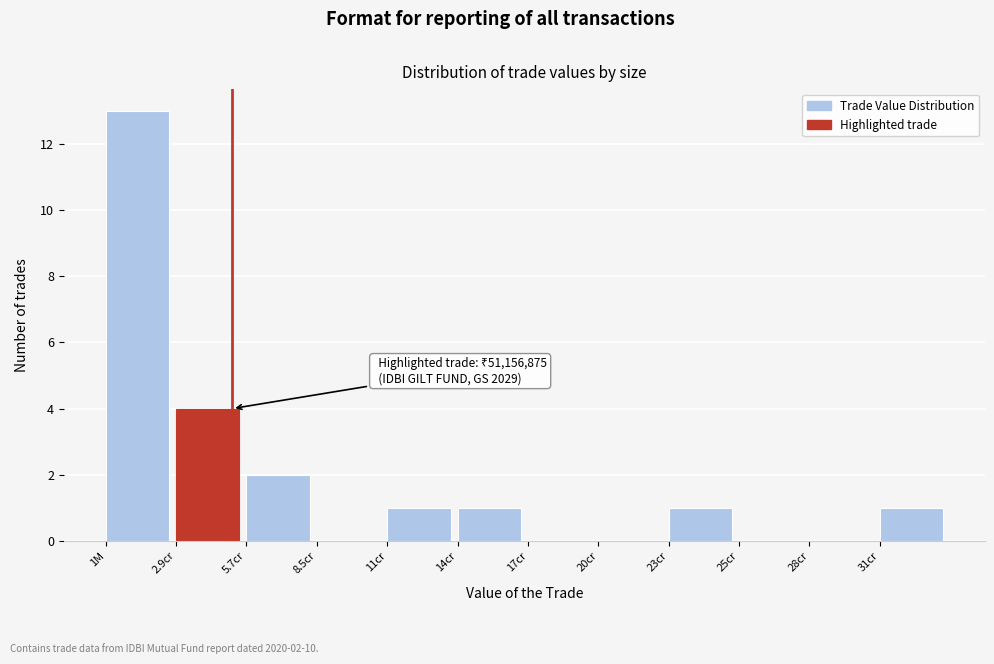

Reading left to right, extract all data points from this chart.

1M=13	2.9cr=4	5.7cr=2	8.5cr=0	11cr=1	14cr=1	17cr=0	20cr=0	23cr=1	25cr=0	28cr=0	31cr=1